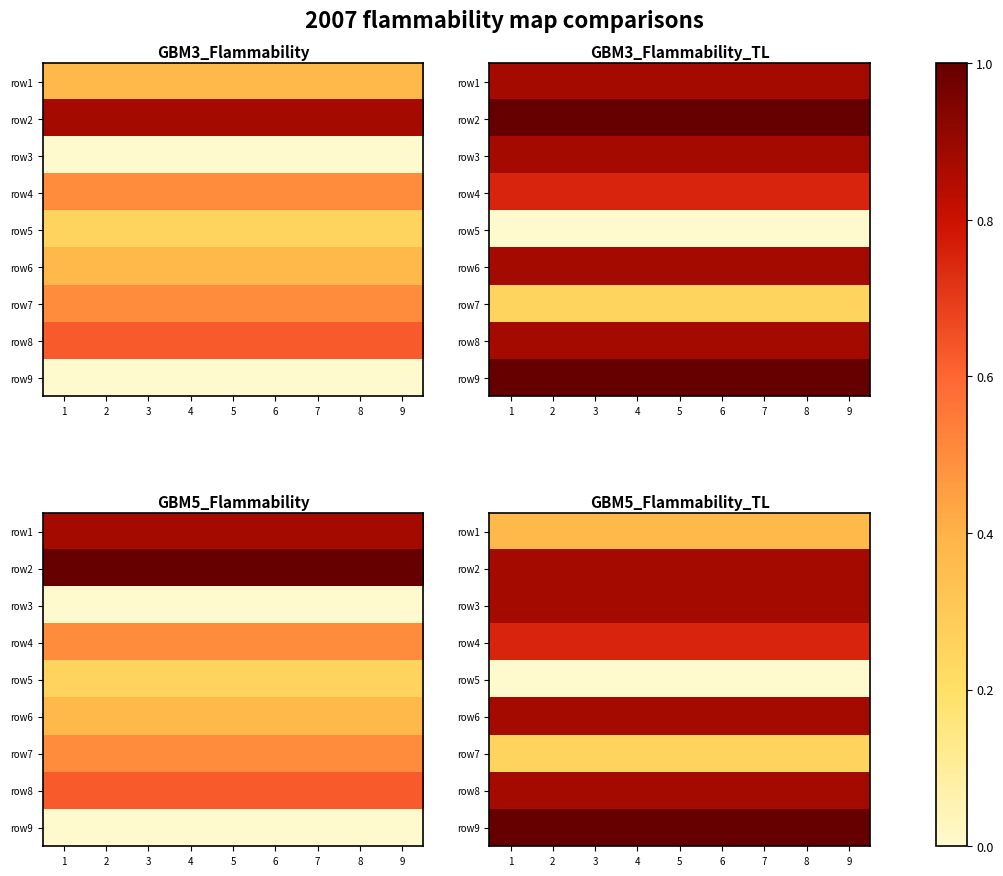

At which label does row3 reach its peak?

1